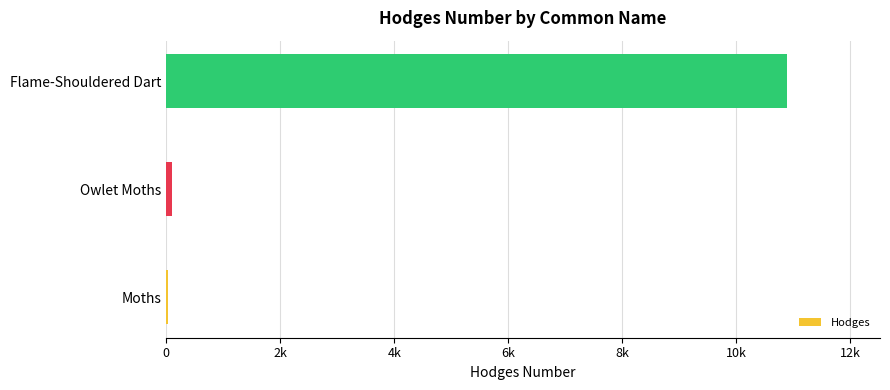

What is the minimum value shown in the chart?

29.0